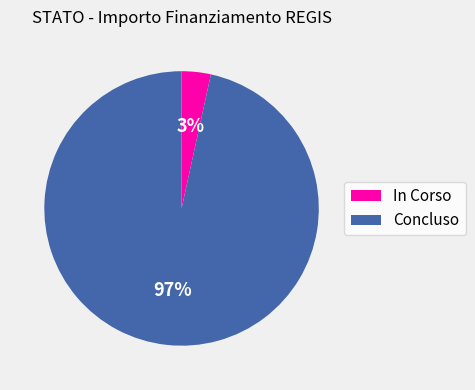

Which category has the biggest portion of the pie?

Concluso